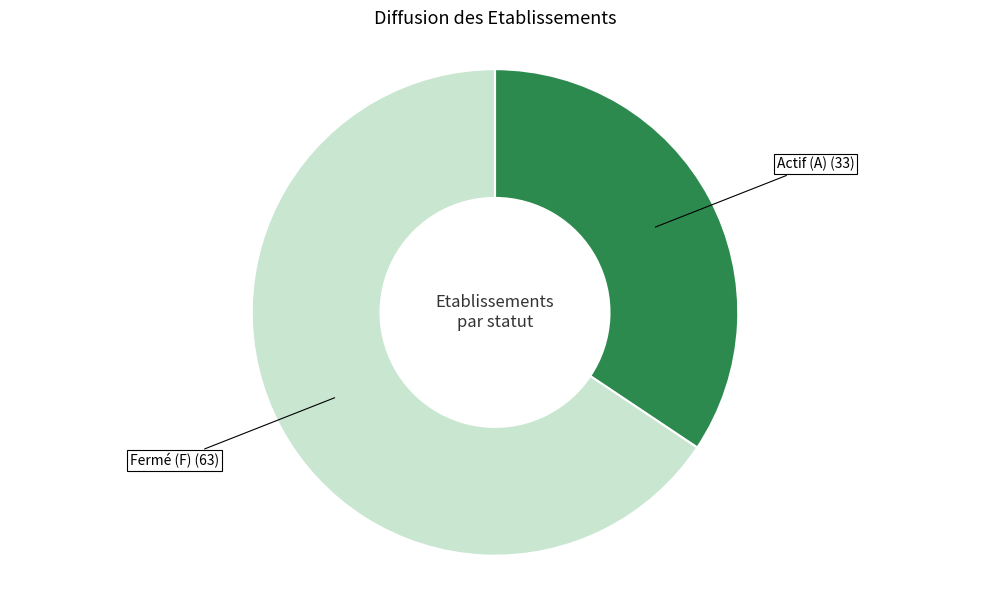

How many slices are in this pie chart?

2